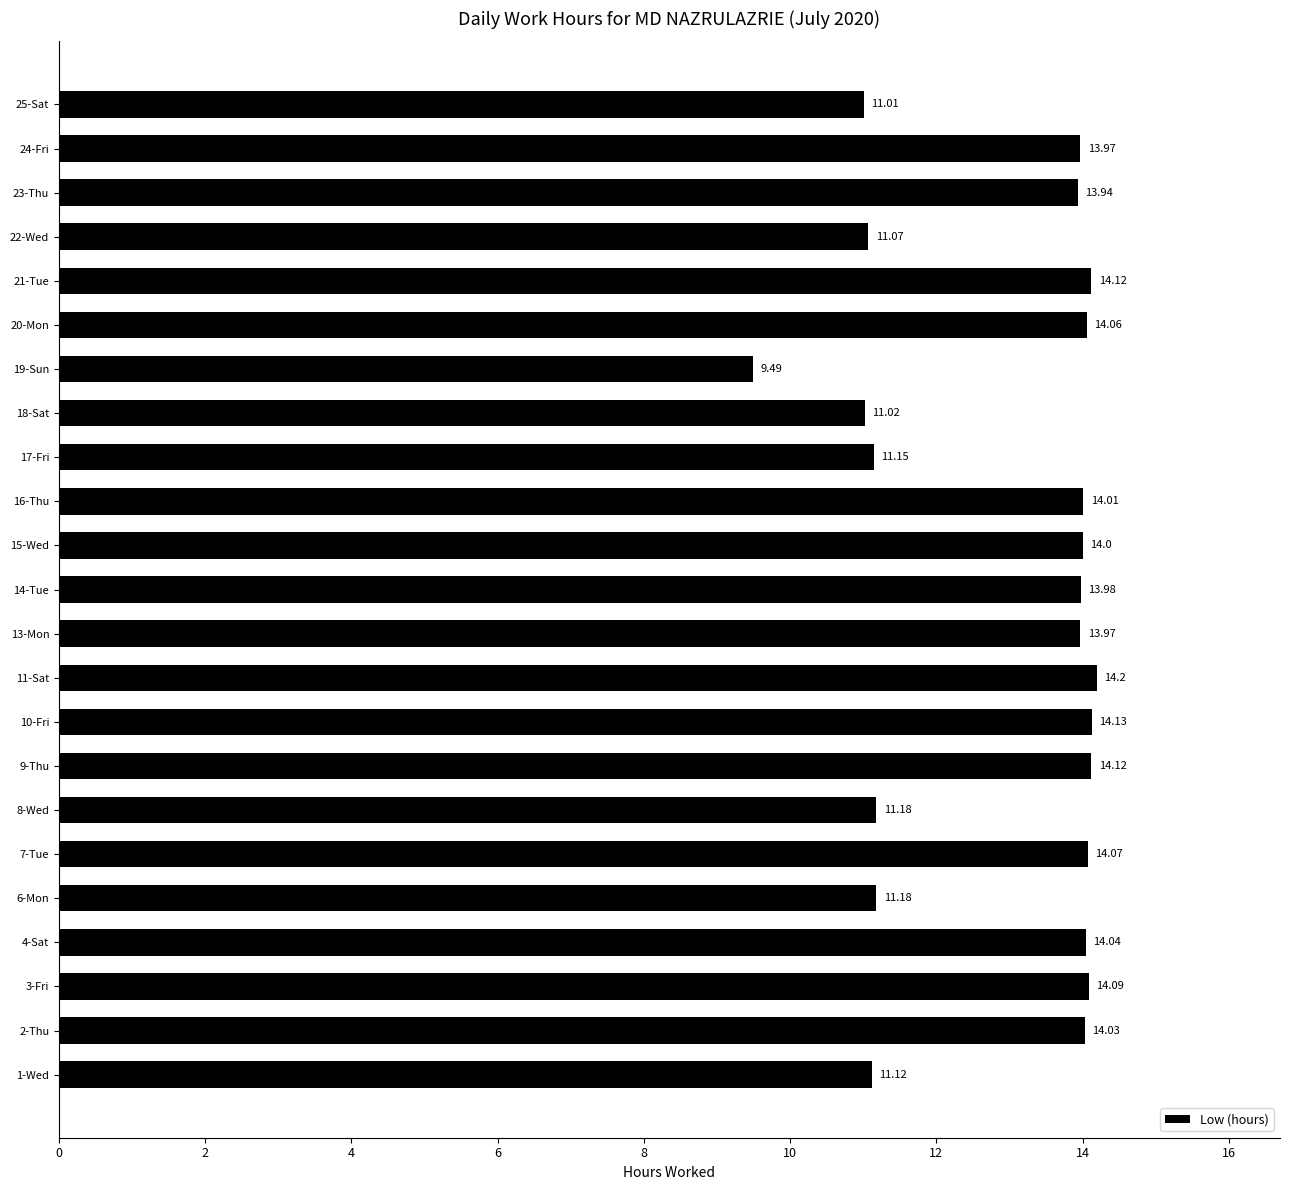

How many series are shown in this chart?

1